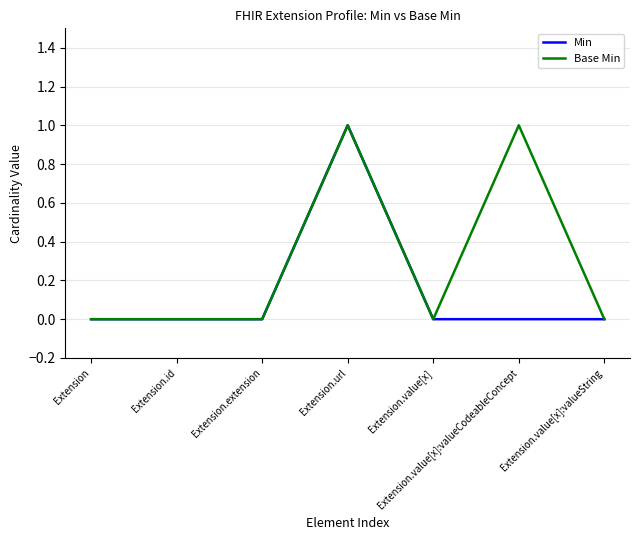

Reading right to left, list all the values displayed in this chart.

Min: 0	0	0	1	0	0	0
Base Min: 0	1	0	1	0	0	0